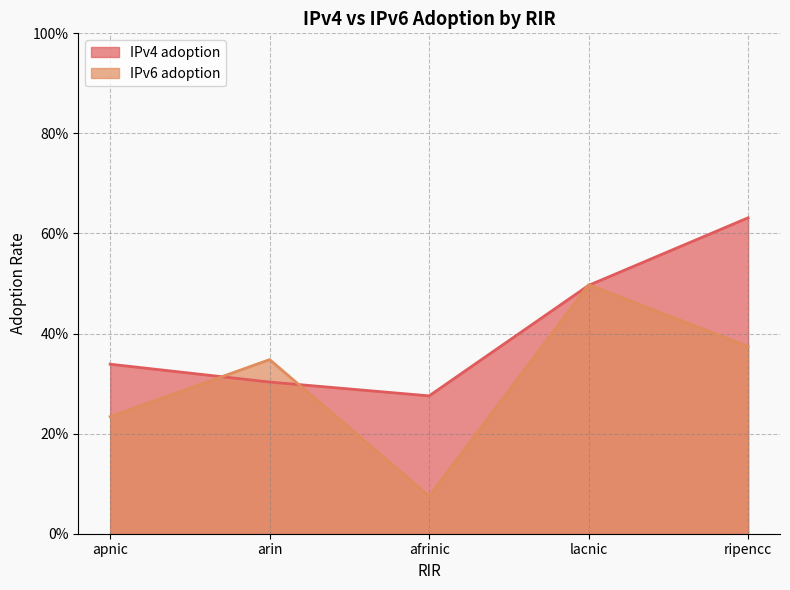

At ripencc, list the series in order from smallest to largest.

IPv6 adoption, IPv4 adoption